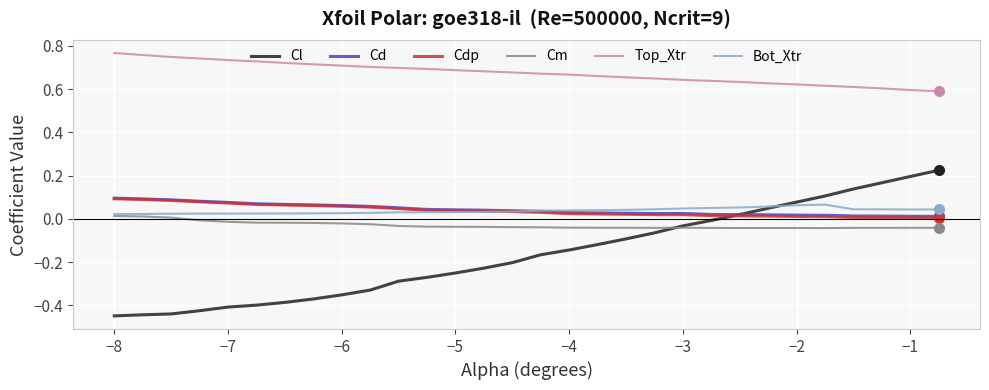

In Bot_Xtr, how many points are lower than both neighbors (excluding endpoints)?

1